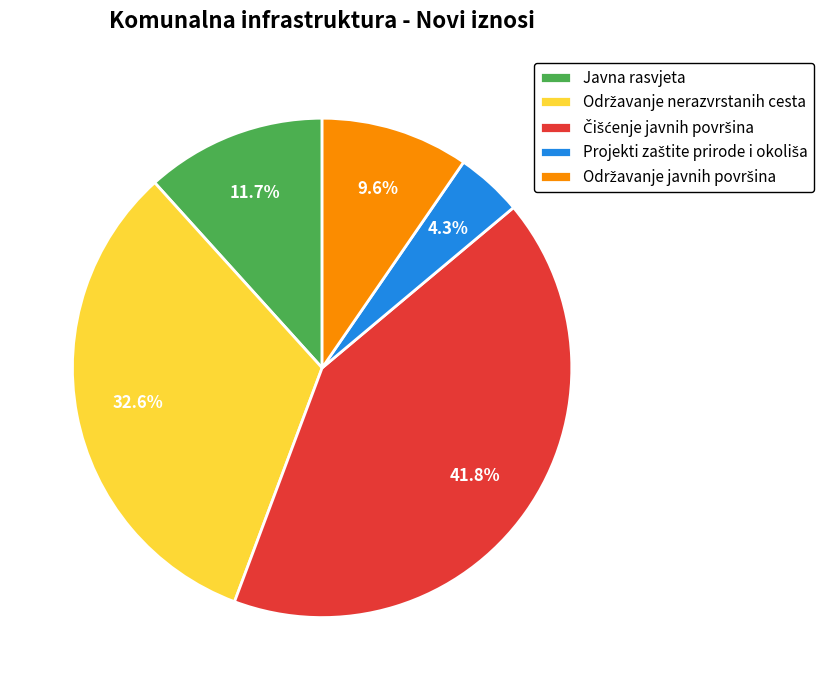

How many slices are in this pie chart?

5